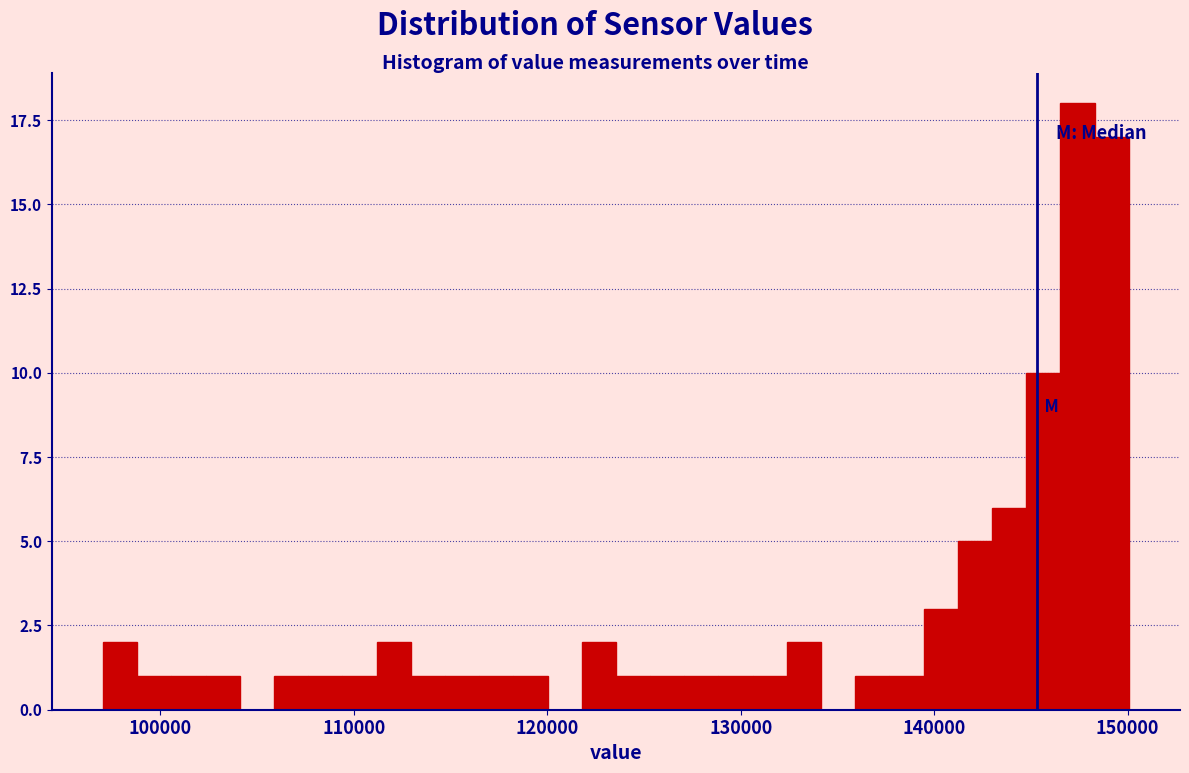

Around what value on the x-axis is the tallest bar? Give the approximate position of its centre, as read against the axis.

147000